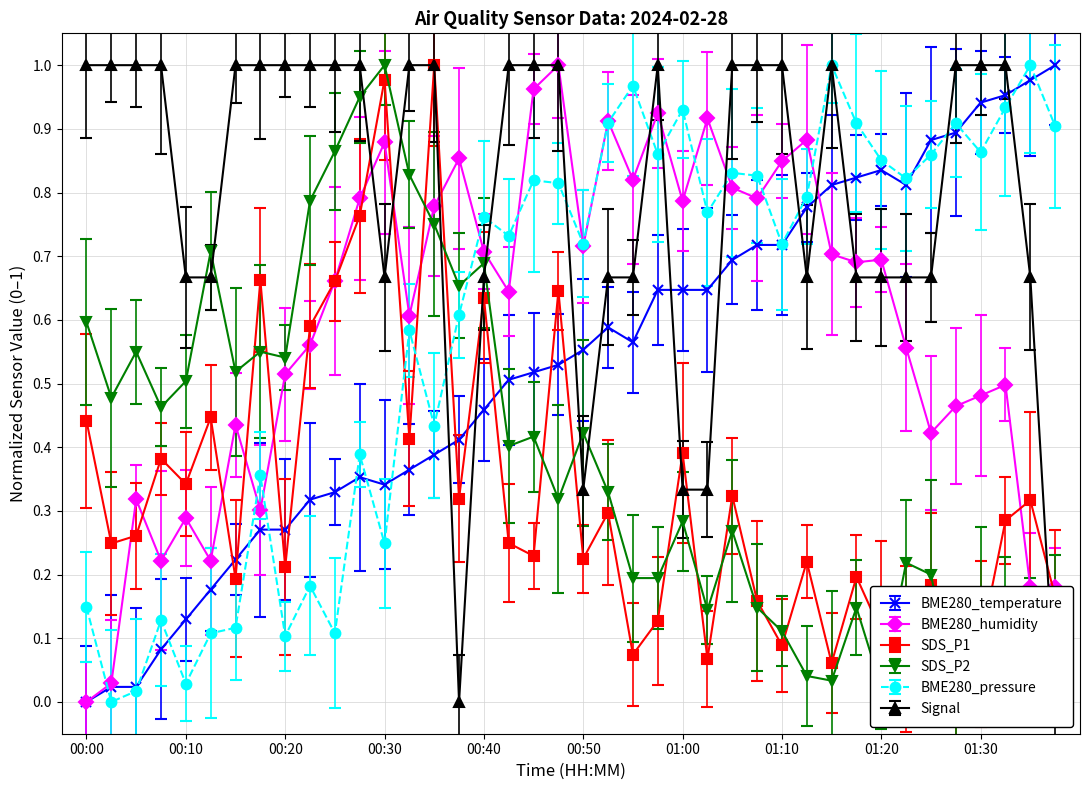

At which category is the sum across all series the highest?

00:35